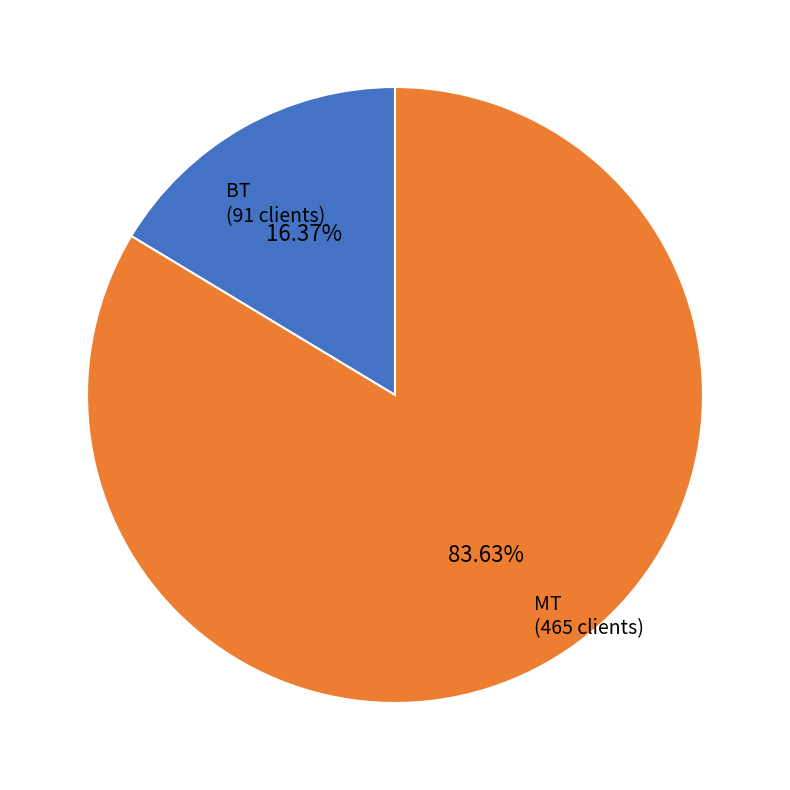

Is there a majority slice in this chart?

Yes